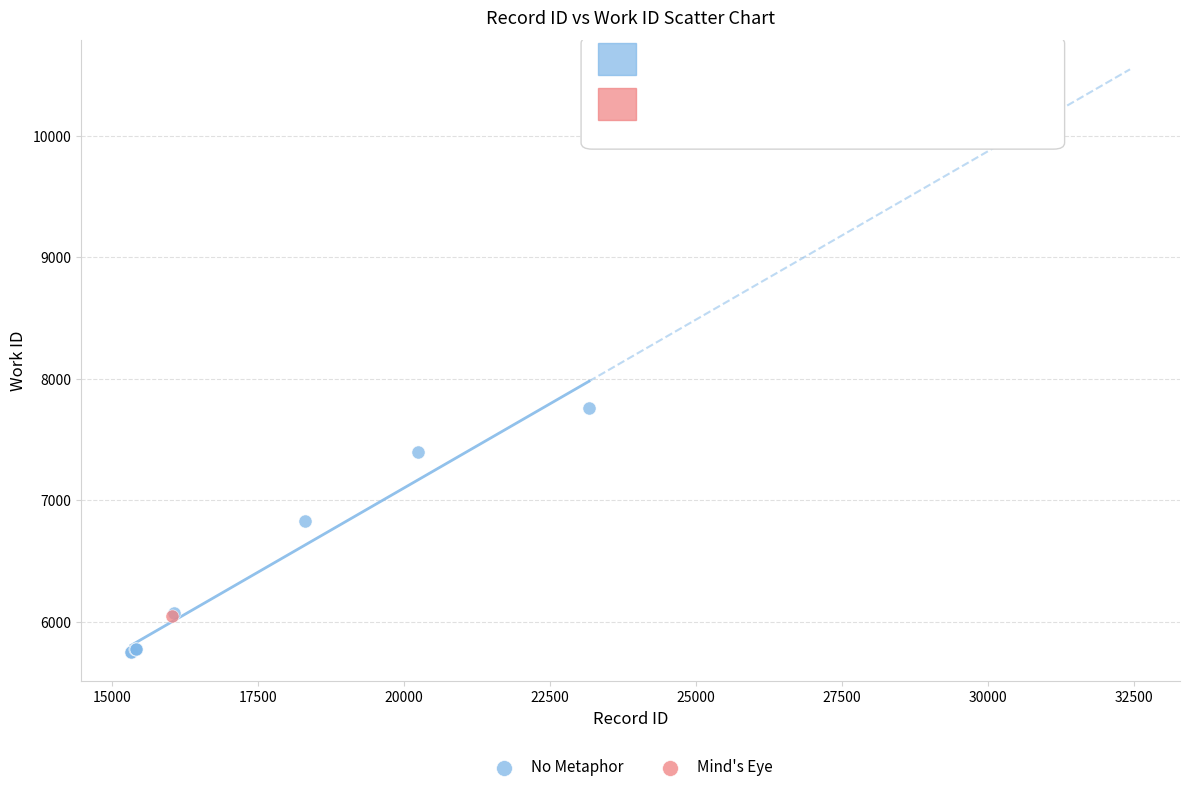

What are all the series names shown in the legend?

No Metaphor, Mind's Eye